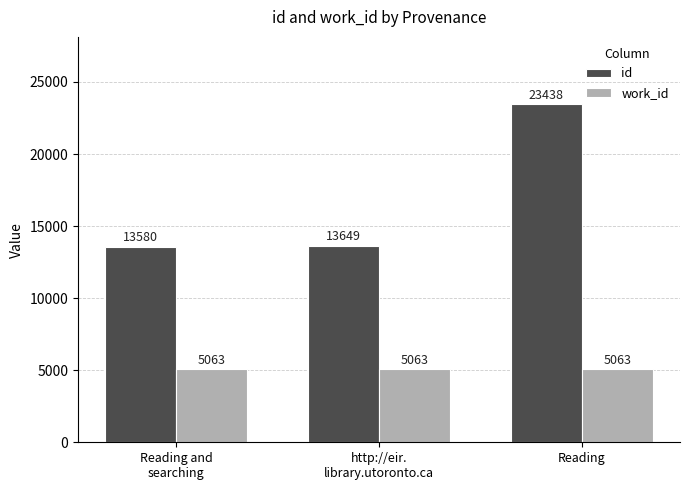

What is the average value of the id series?

16889